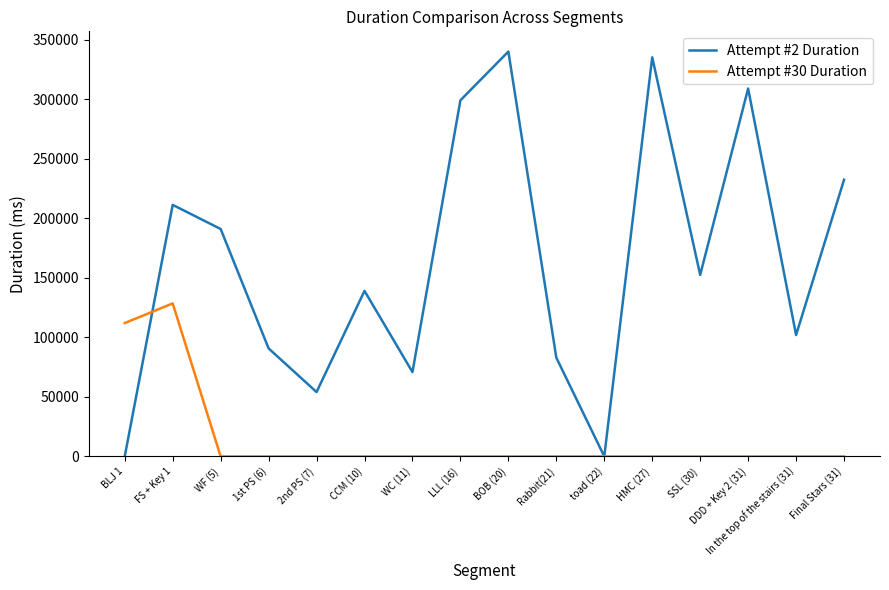

True or false: Attempt #2 Duration has more than 0 interior local peaks.

True